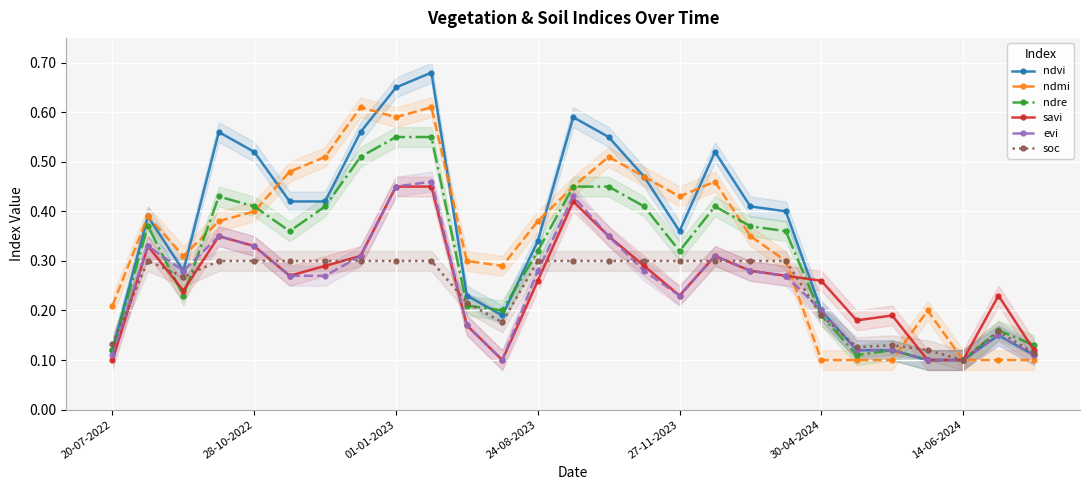

What is the minimum value shown in the chart?

0.1